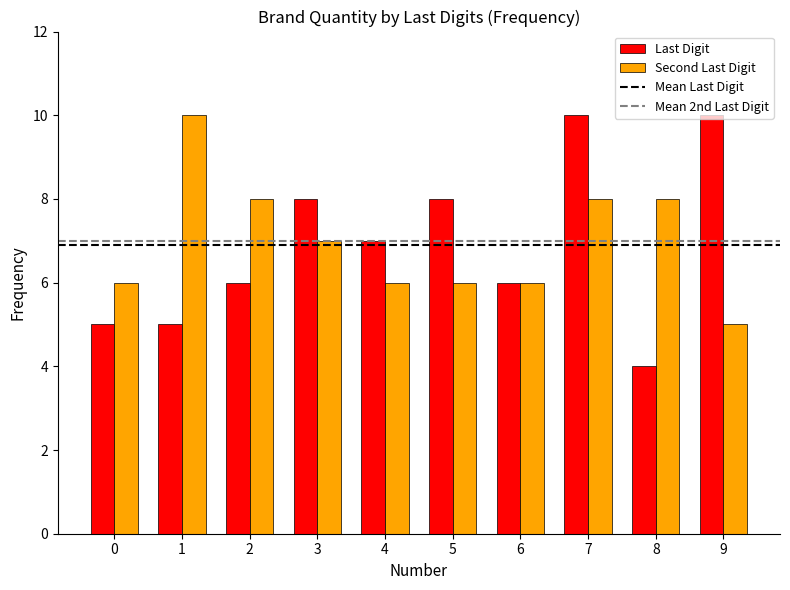

Is it true that Last Digit equals 6 at 2?

True